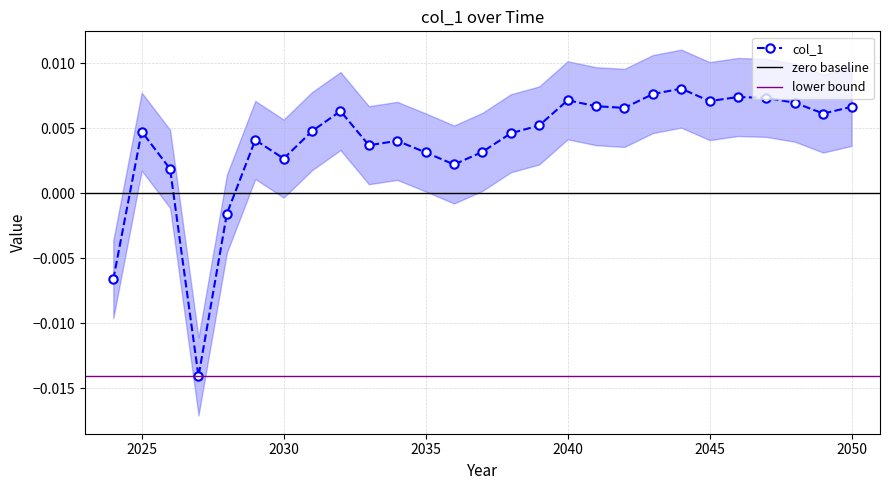

Count the number of data series in this chart.

1